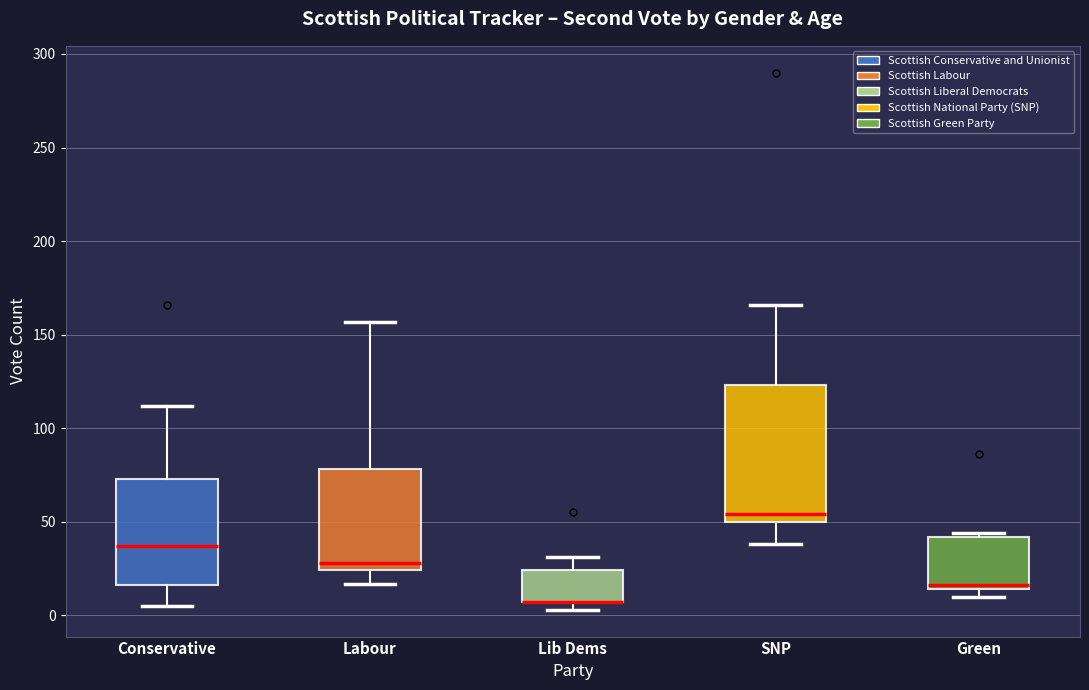

Reading left to right, transcribe this box plot: for each box, give where its median line is, the range the box spans, and where its two whiskers end, as read against the y-axis. The values are not printed on the chart, so give them approximately, as read against the axis.

Conservative: median 35, box 15 to 75, whiskers 5 to 110
Labour: median 30, box 25 to 80, whiskers 15 to 155
Lib Dems: median 5 (drawn on the box's lower edge), box 5 to 25, whiskers 5 (just below the box's lower edge) to 30
SNP: median 55, box 50 to 125, whiskers 40 to 165
Green: median 15 (just above the box's lower edge), box 15 to 40, whiskers 10 to 45